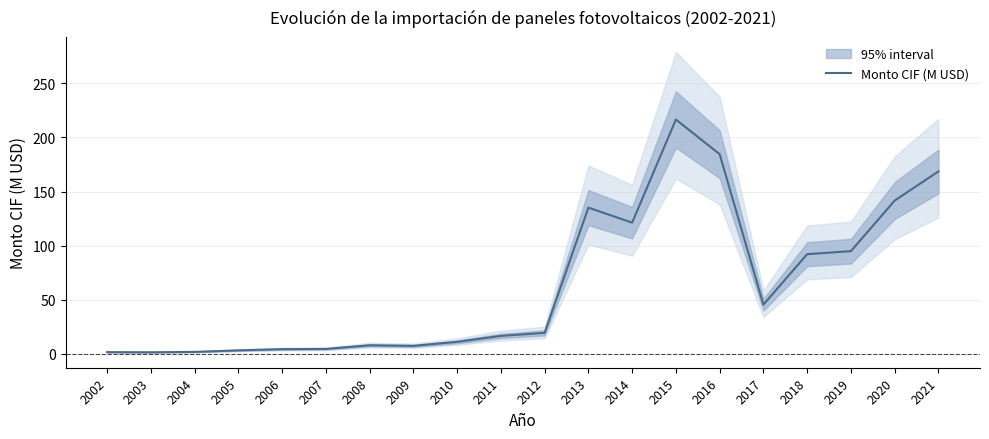

What is the sum of the values at 2013 and 2011?

151.8